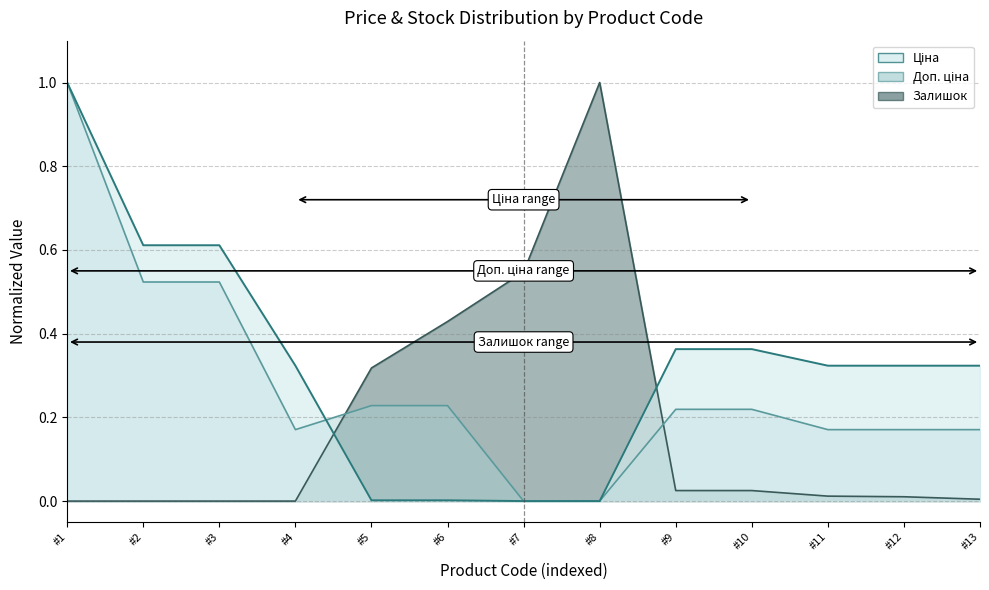

What is the difference between the highest and lowest values at #3?

0.6